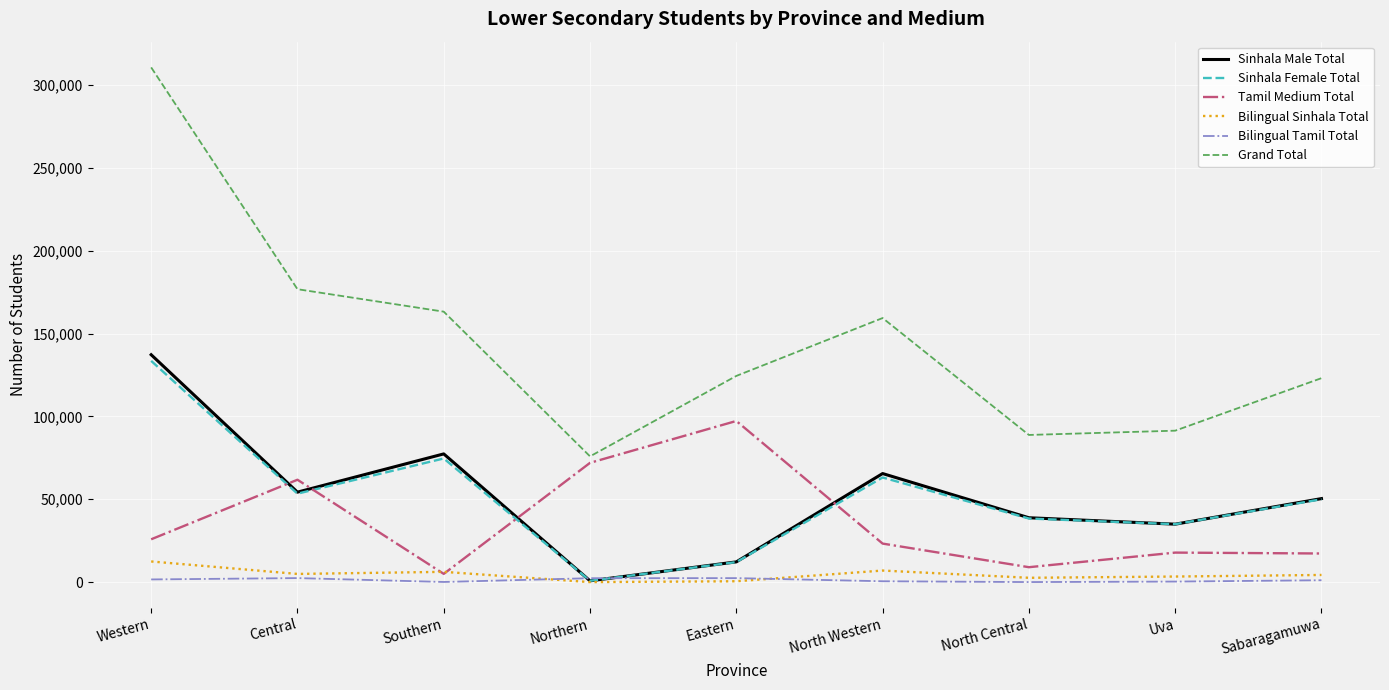

At which label does Sinhala Male Total first exceed 50424?

Western